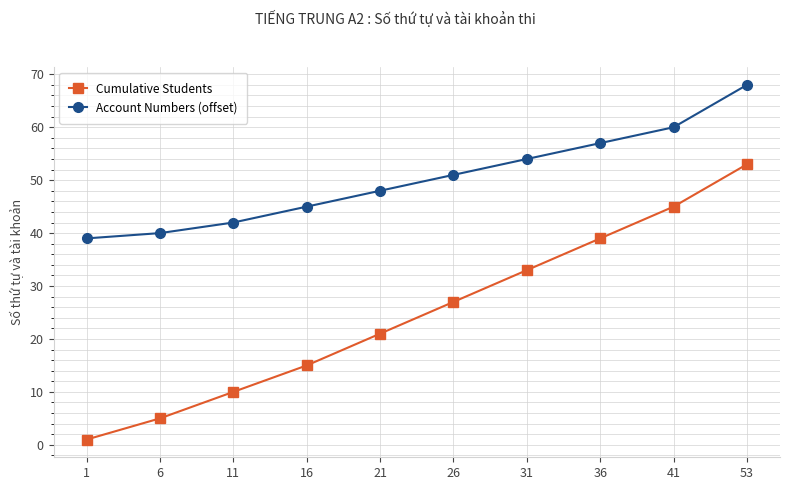

How many data points does each series have?

10